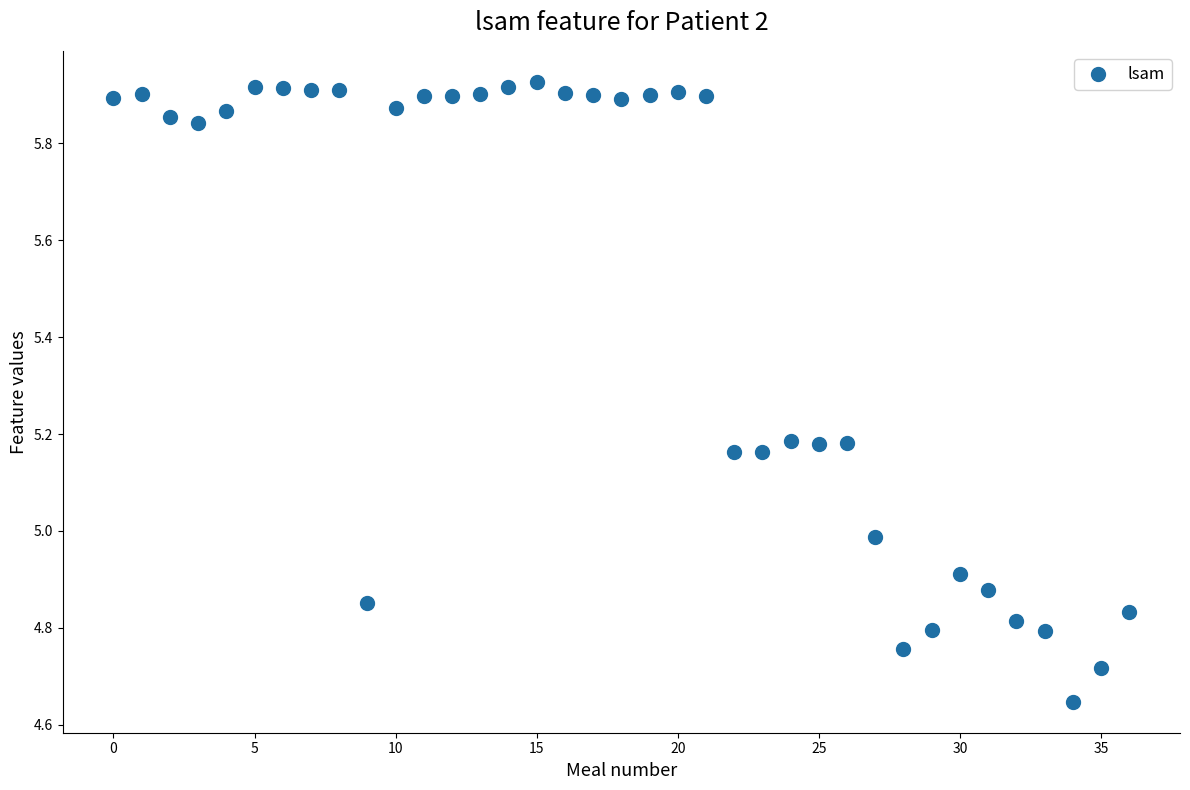

What is the range of Y values (max minus min)?

1.3